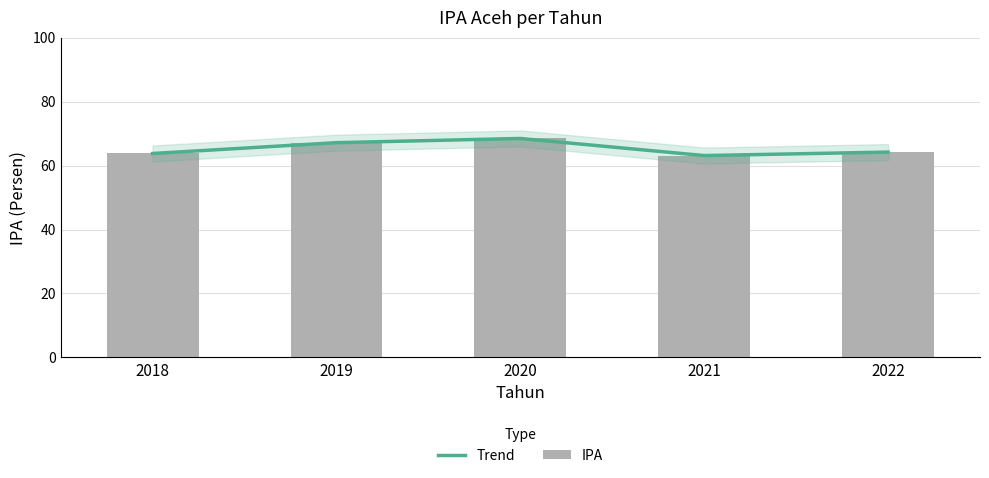

What is the difference between the second highest and minimum values in the IPA series?

4.0